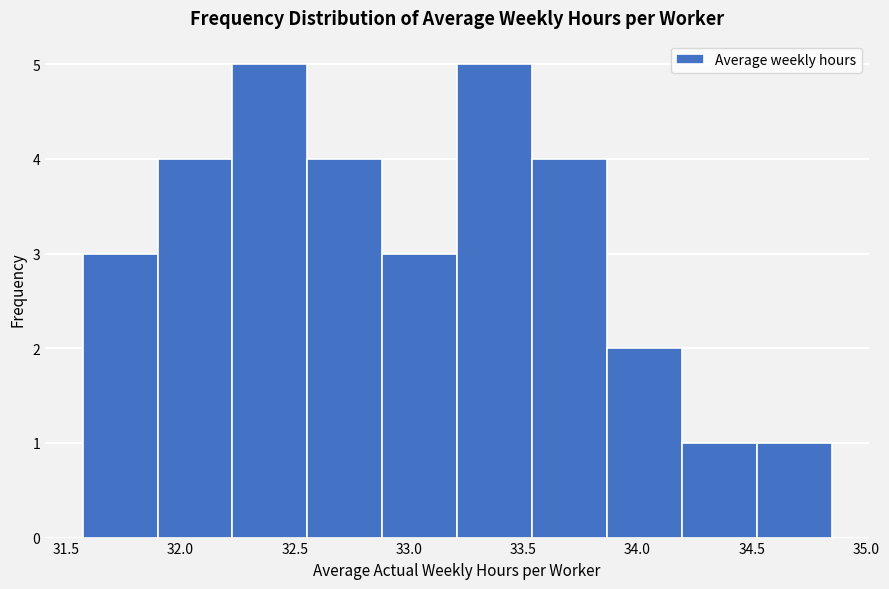

Reading left to right, transcribe this chart: for each bar, give the range it covers on the x-axis and its height. Neither the bar edges nor the heights are printed on the chart, so give them approximately, as read against the axes.

31.55 to 31.90: 3
31.90 to 32.25: 4
32.25 to 32.55: 5
32.55 to 32.90: 4
32.90 to 33.20: 3
33.20 to 33.55: 5
33.55 to 33.85: 4
33.85 to 34.20: 2
34.20 to 34.50: 1
34.50 to 34.85: 1